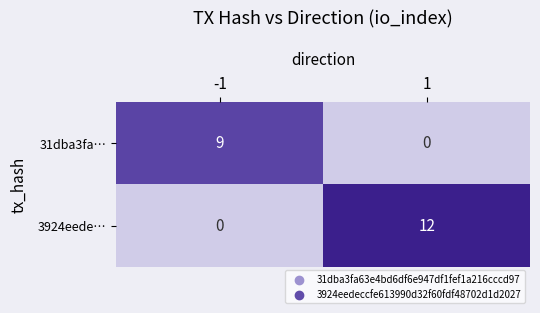

Rank the series by their maximum value, from highest to lowest.

3924eede…, 31dba3fa…